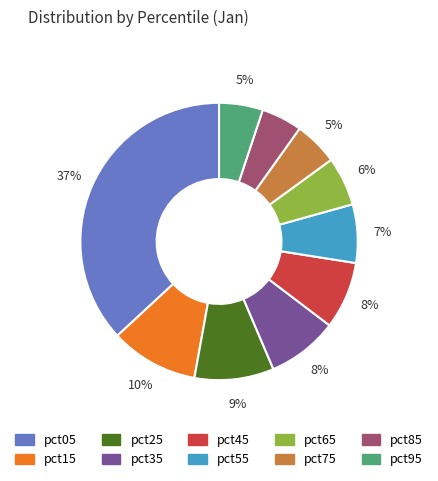

Count the number of slices in the pie.

10